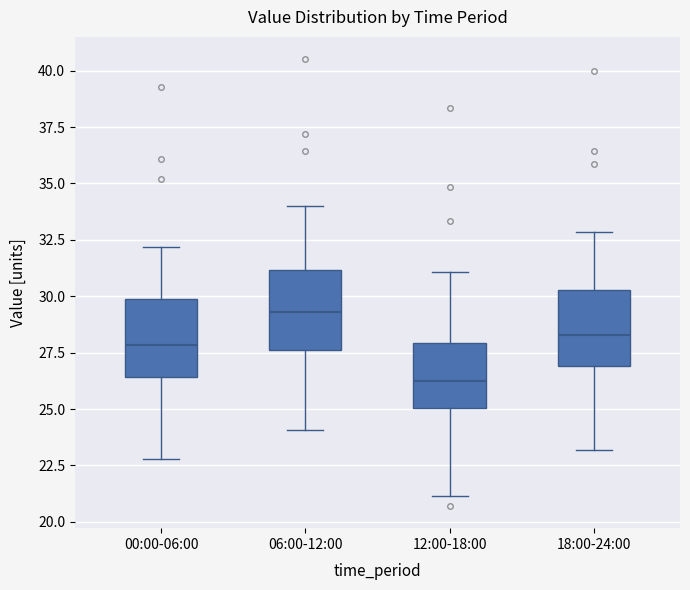

Where does the lower whisker of the box for 06:00-12:00 end on the y-axis? The values are not printed on the chart, so give them approximately, as read against the axis.

24.0